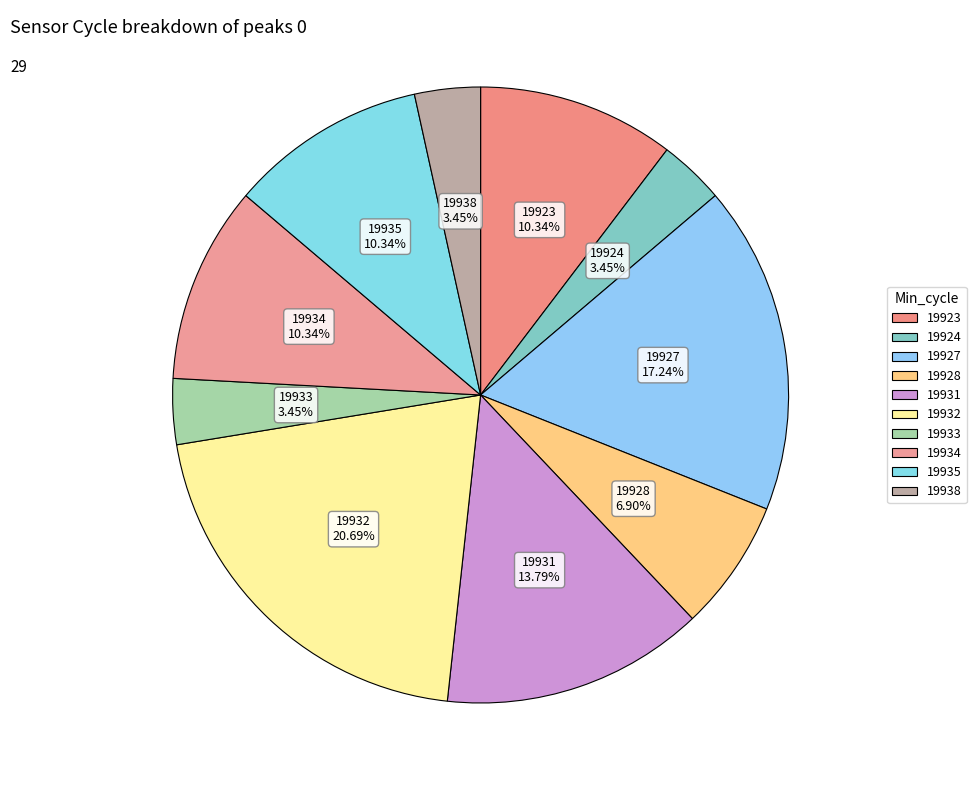

How many slices are in this pie chart?

10